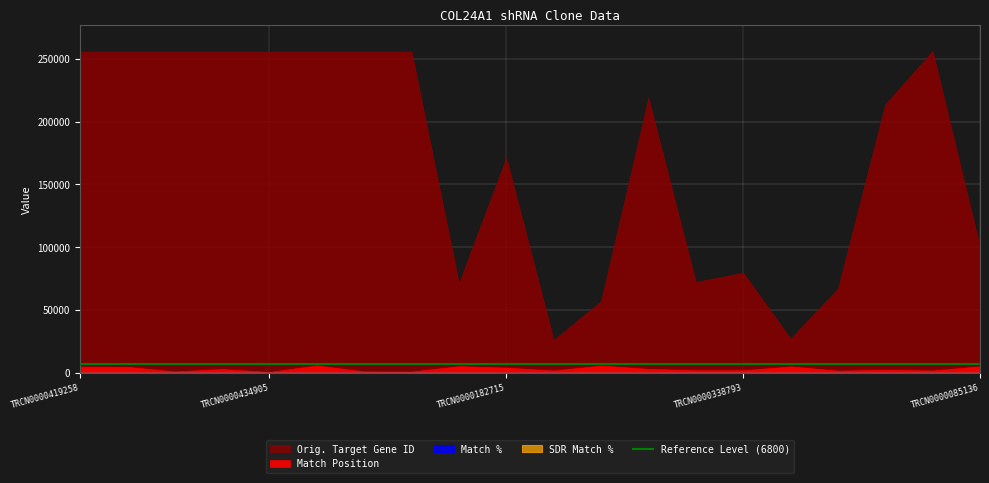

Reading left to right, what are all the values shown in this chart?

Match Position: TRCN0000419258=4952	TRCN0000117068=4846	TRCN0000117070=1185	TRCN0000117071=3100	TRCN0000434905=768	TRCN0000117067=6009	TRCN0000418617=1208	TRCN0000117069=1109	TRCN0000089944=5370	TRCN0000182715=4231	TRCN0000164553=1934	TRCN0000122854=5864	TRCN0000086861=3235	TRCN0000264496=2135	TRCN0000338793=2135	TRCN0000273045=5197	TRCN0000361835=1820	TRCN0000262209=2562	TRCN0000203699=1981	TRCN0000085136=5265
Match %: TRCN0000419258=100	TRCN0000117068=100	TRCN0000117070=100	TRCN0000117071=100	TRCN0000434905=100	TRCN0000117067=100	TRCN0000418617=100	TRCN0000117069=100	TRCN0000089944=90	TRCN0000182715=90	TRCN0000164553=85	TRCN0000122854=85	TRCN0000086861=85	TRCN0000264496=85	TRCN0000338793=85	TRCN0000273045=85	TRCN0000361835=85	TRCN0000262209=85	TRCN0000203699=85	TRCN0000085136=85
SDR Match %: TRCN0000419258=100	TRCN0000117068=100	TRCN0000117070=100	TRCN0000117071=100	TRCN0000434905=100	TRCN0000117067=100	TRCN0000418617=100	TRCN0000117069=100	TRCN0000089944=89	TRCN0000182715=89	TRCN0000164553=89	TRCN0000122854=89	TRCN0000086861=89	TRCN0000264496=89	TRCN0000338793=89	TRCN0000273045=89	TRCN0000361835=89	TRCN0000262209=89	TRCN0000203699=89	TRCN0000085136=89
Orig. Target Gene ID: TRCN0000419258=255631	TRCN0000117068=255631	TRCN0000117070=255631	TRCN0000117071=255631	TRCN0000434905=255631	TRCN0000117067=255631	TRCN0000418617=255631	TRCN0000117069=255631	TRCN0000089944=71355	TRCN0000182715=171281	TRCN0000164553=26287	TRCN0000122854=57099	TRCN0000086861=218963	TRCN0000264496=72425	TRCN0000338793=79768	TRCN0000273045=27354	TRCN0000361835=67121	TRCN0000262209=213765	TRCN0000203699=256085	TRCN0000085136=100090